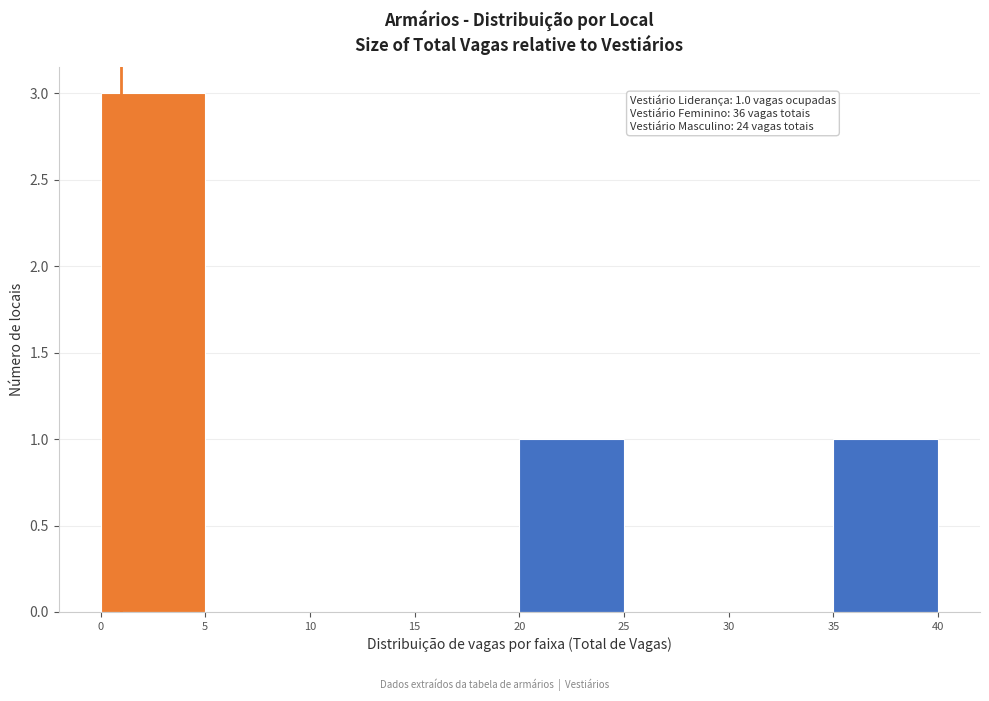

Which range on the x-axis has the tallest bar?

0 to 5